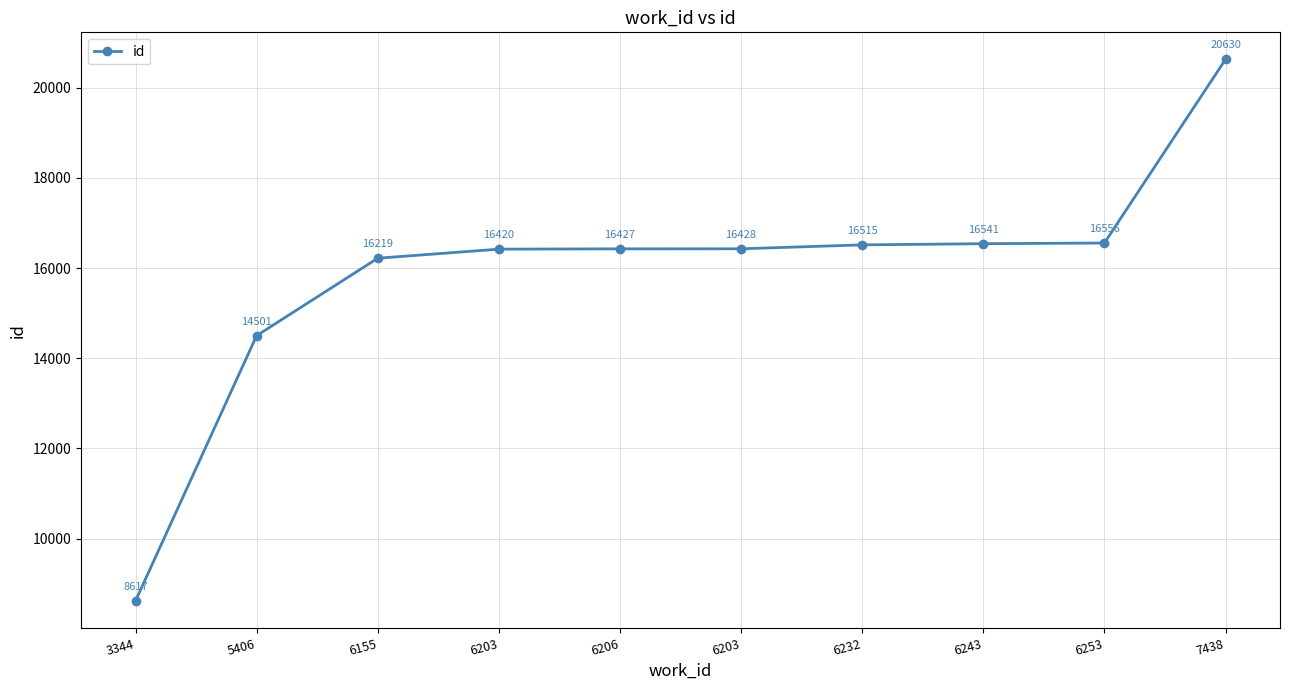

True or false: there are more than 2 points higher than both neighbors.

False